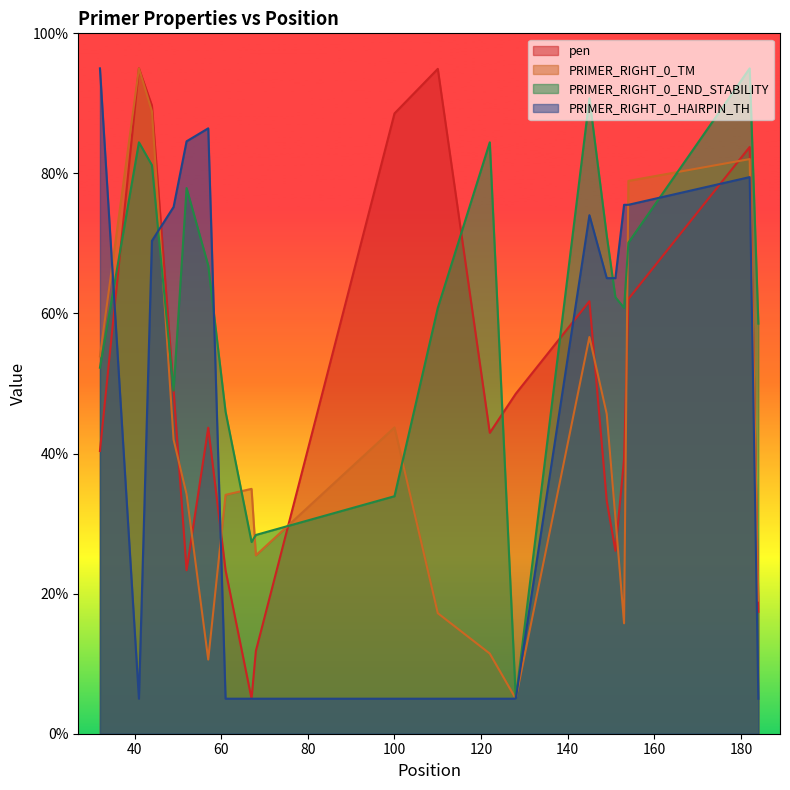

What is the sum of all PRIMER_RIGHT_0_TM values?

825.4